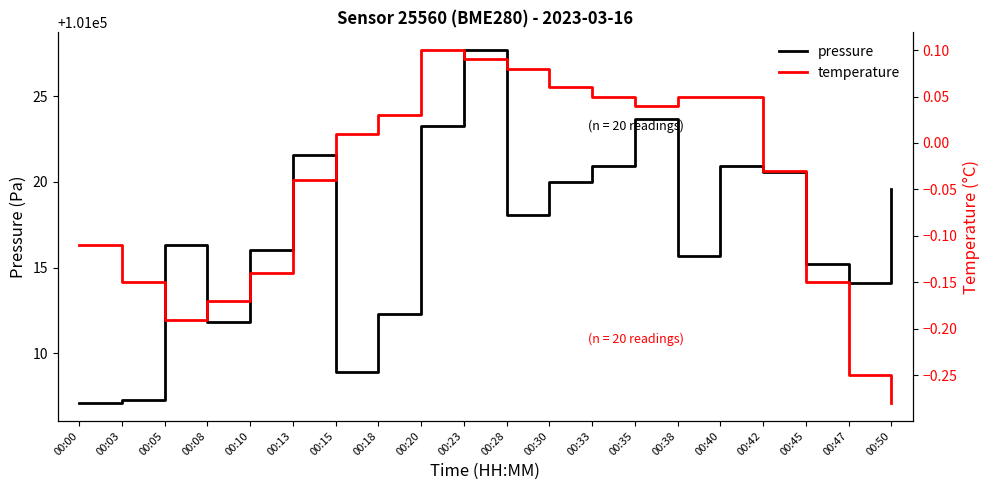

In pressure, how many points are lower than both neighbors (excluding endpoints)?

5